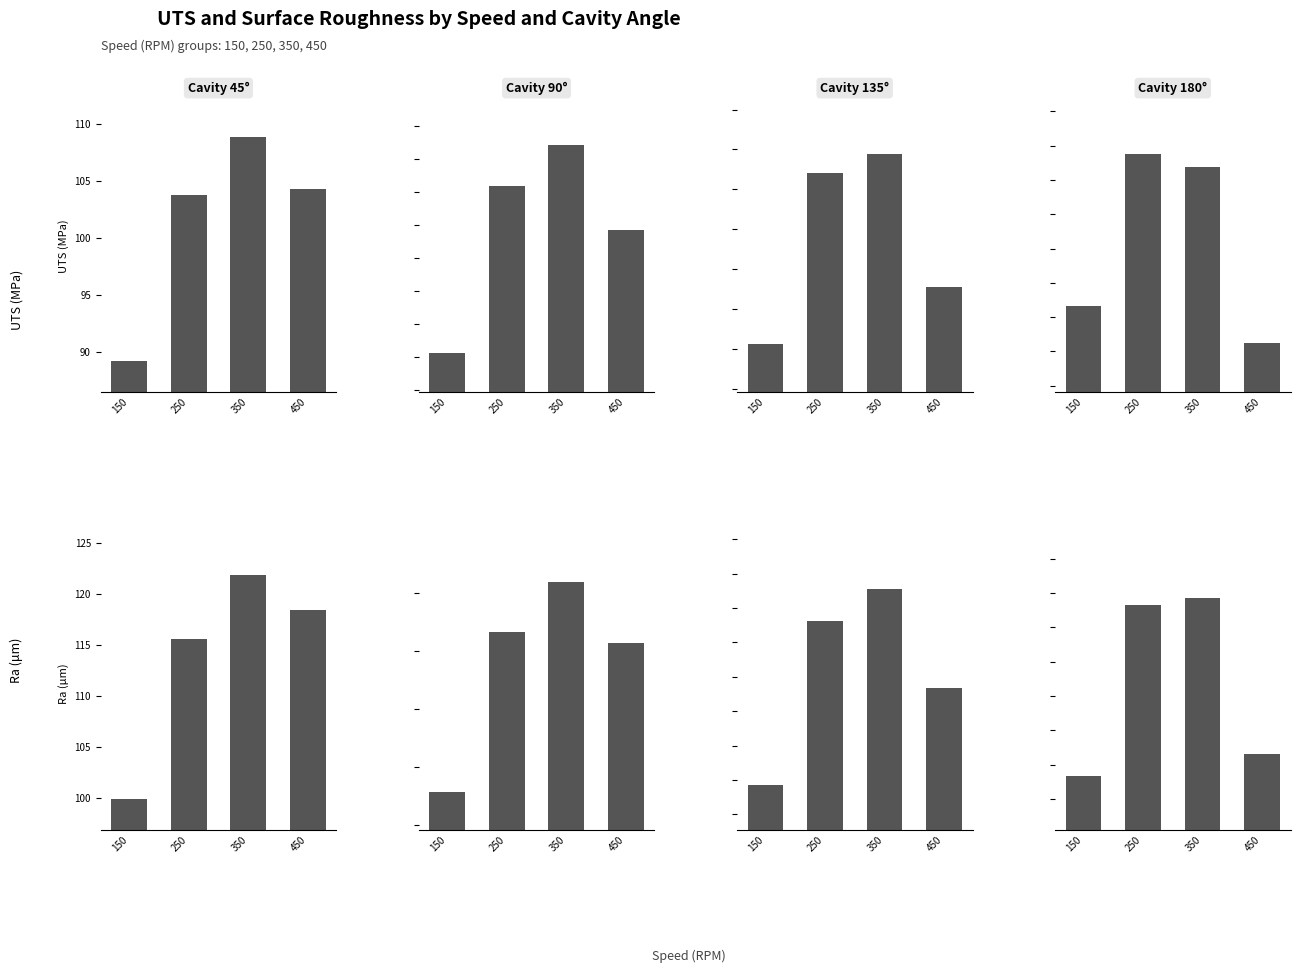

Is it true that UTS (MPa) equals 65.5 at 12?

False